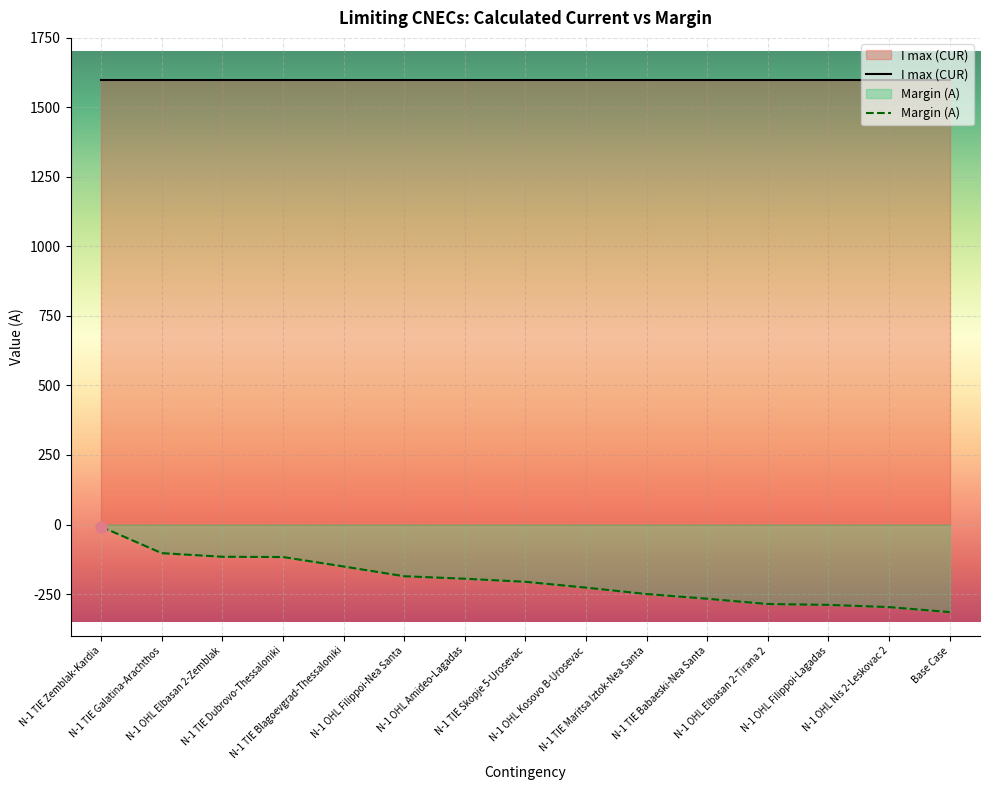

Reading right to left, list all the values displayed in this chart.

-315	-297	-289	-286	-267	-250	-227	-206	-195	-186	-151	-117	-116	-103	-8